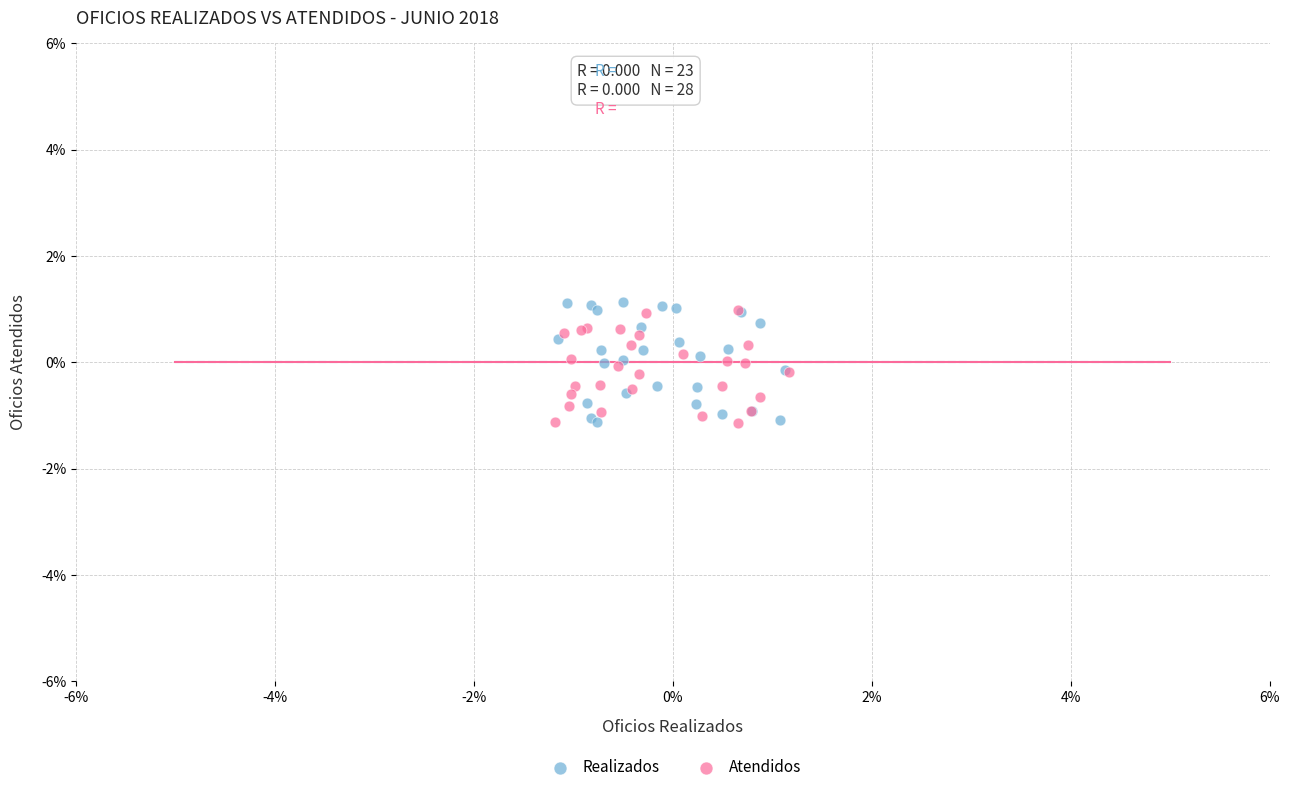

Which series reaches the maximum Y coordinate?

Realizados